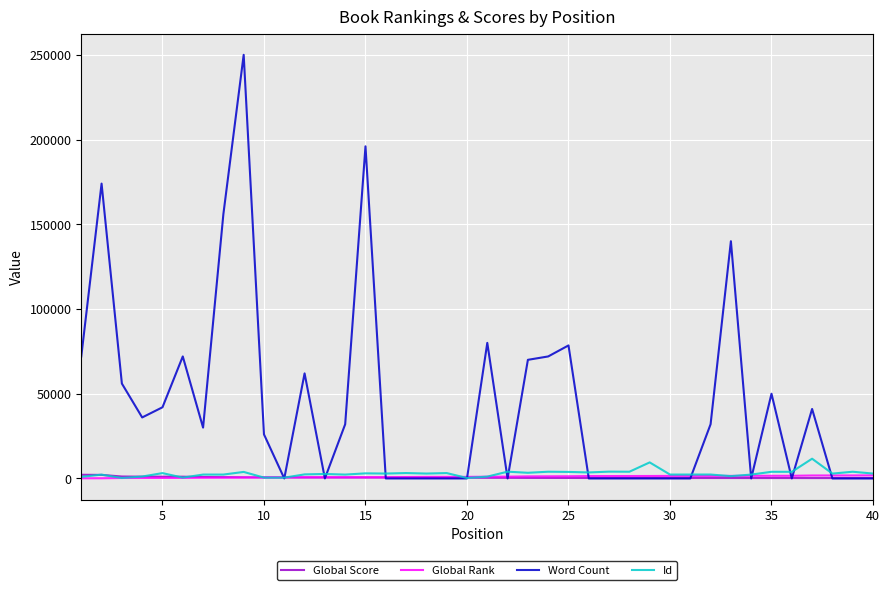

In Id, how many points are higher than both neighbors (excluding endpoints)?

15